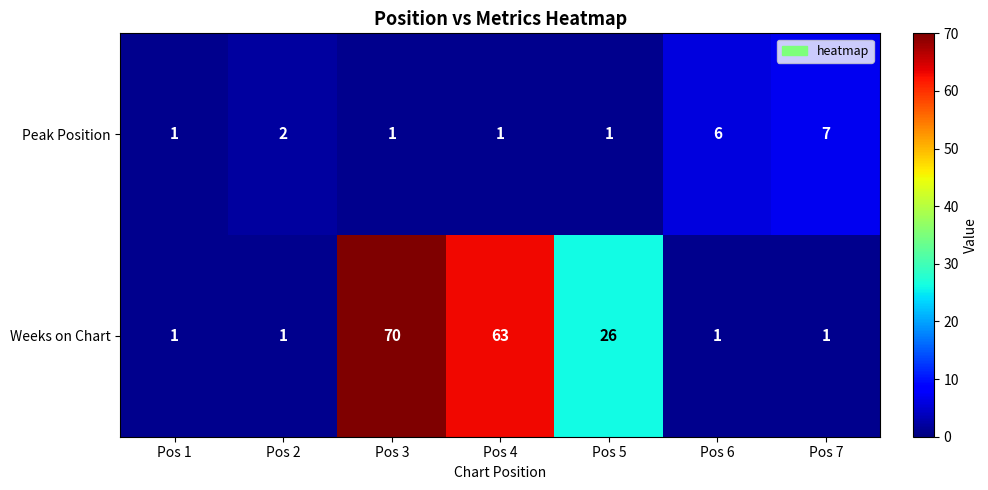

At which category is the sum across all series the highest?

Pos 3